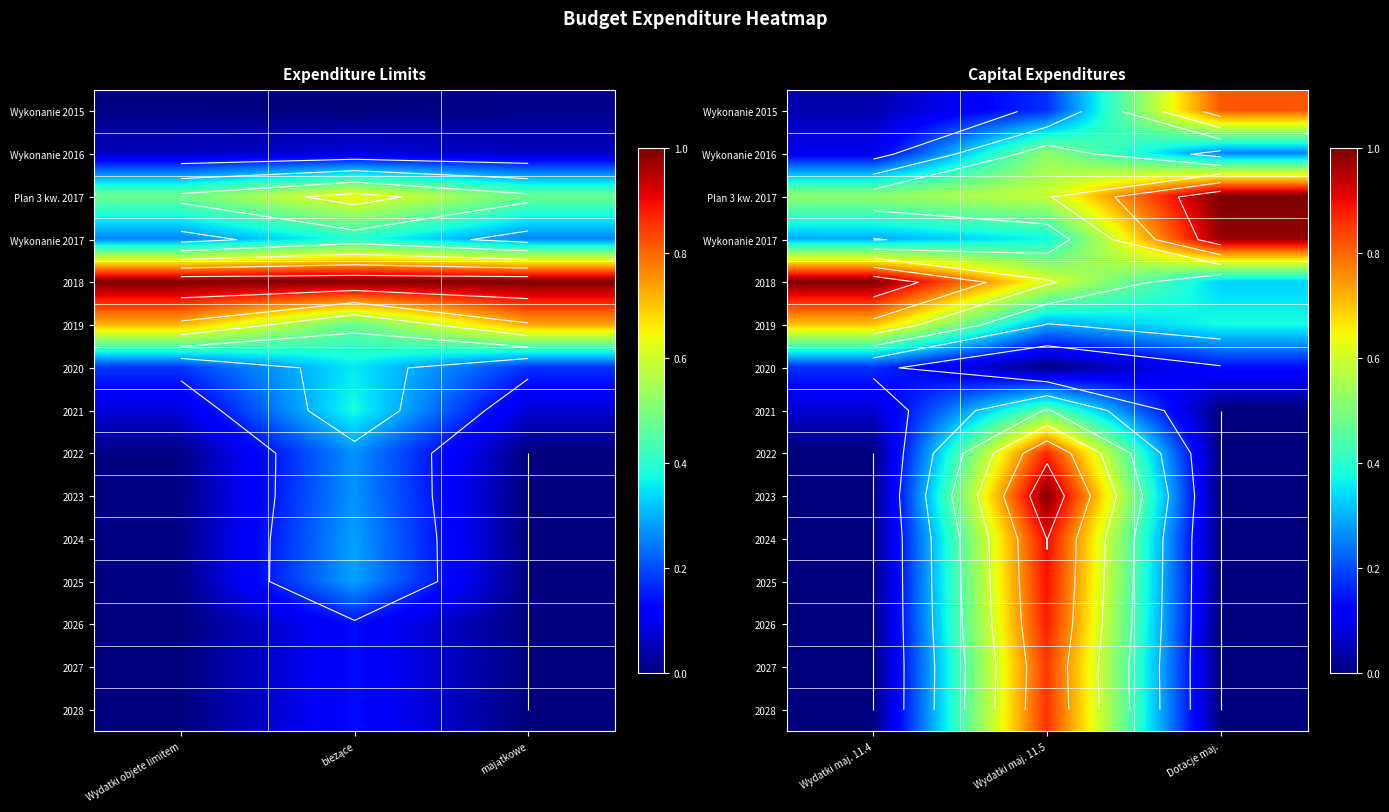

What is the difference between the highest and lowest values at Dotacje maj.?

1.0